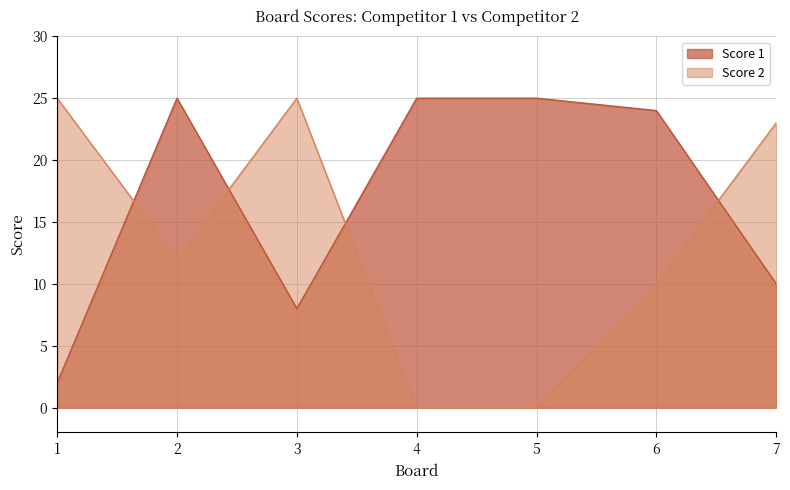

The Score 2 series shows 12 at 2. True or false?

True